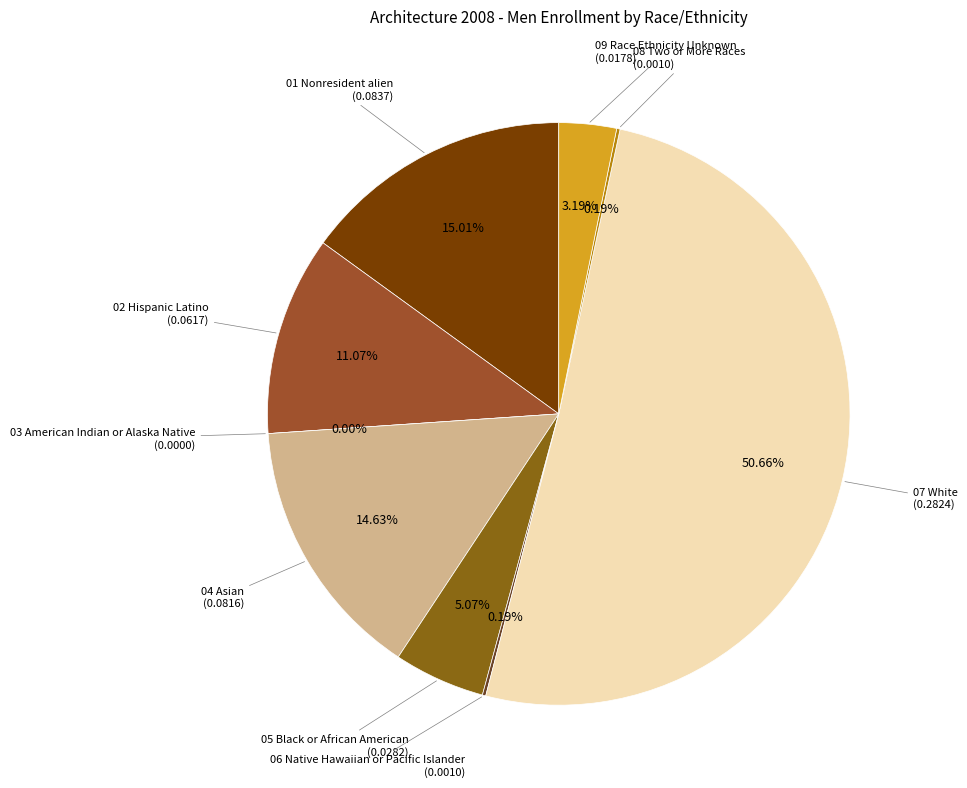

Combined, what portion of the pie is 02 Hispanic Latino and 09 Race Ethnicity Unknown?

14.3%